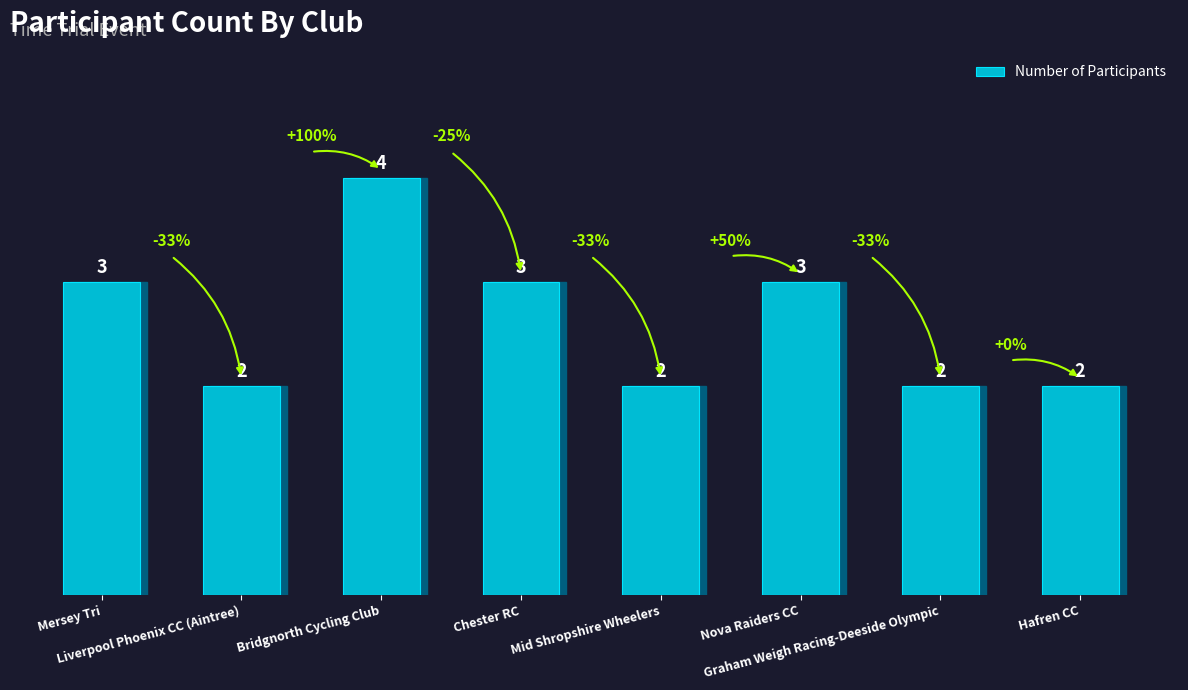

What is the change in value from Bridgnorth Cycling Club to Hafren CC?

-2